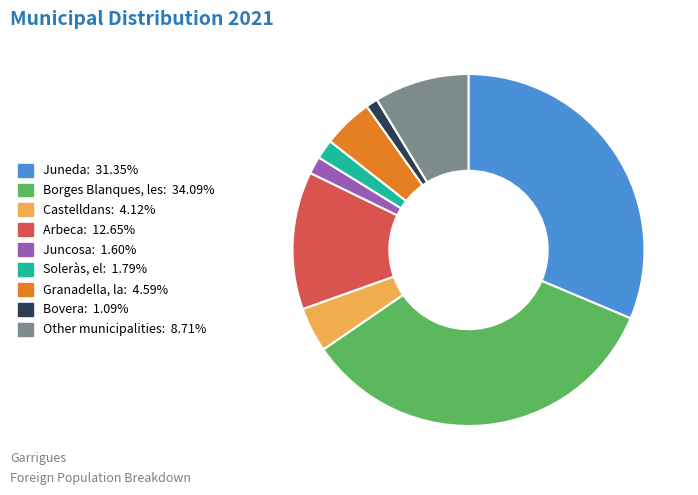

Combined, do Castelldans and Juncosa account for over 50%?

No